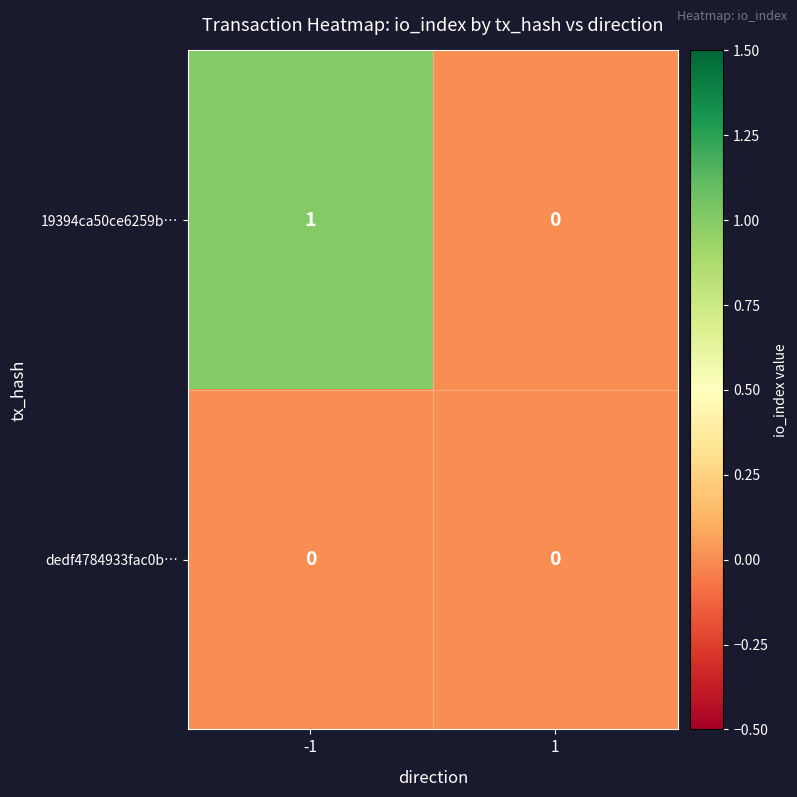

Is it true that 19394ca50ce6259b… equals 1 at -1?

True